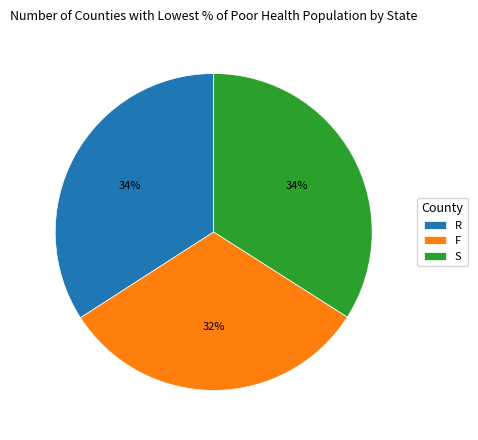

Count the number of slices in the pie.

3